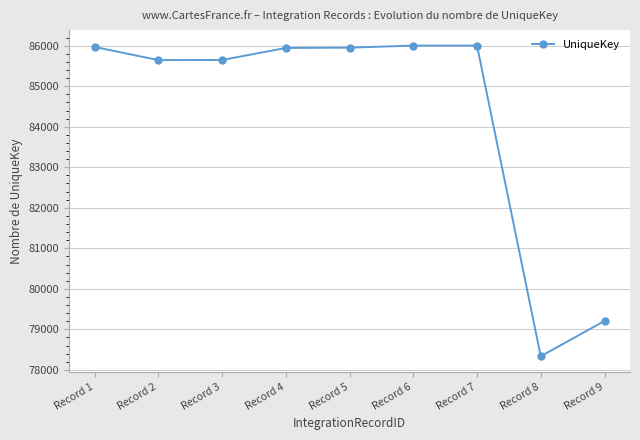

Approximately how many times larger is the value at Record 2 compared to Record 4?

1.0